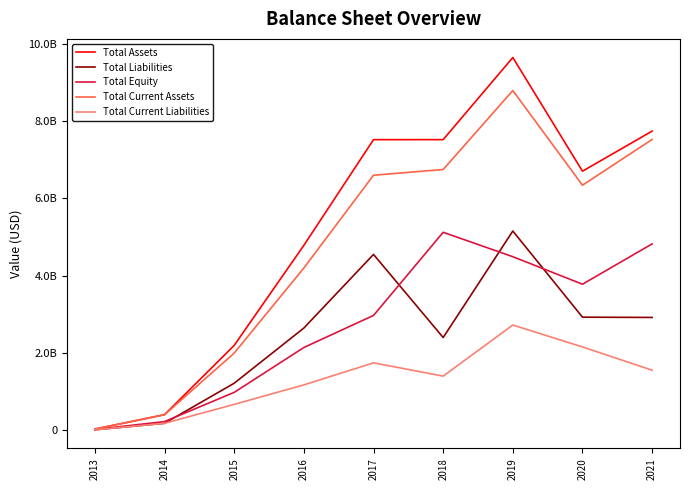

Reading left to right, transcribe all the data shown in this chart.

Total Assets: 2013=29895163.9	2014=402115309.2	2015=2195118047.5	2016=4783388000.0	2017=7518664000.0	2018=7519026000.0	2019=9644420000.0	2020=6702253000.0	2021=7739440000.0
Total Liabilities: 2013=10756926.0	2014=178729632.2	2015=1215976312.4	2016=2643469000.0	2017=4548611000.0	2018=2398115000.0	2019=5154330000.0	2020=2924589000.0	2021=2918008000.0
Total Equity: 2013=19138237.9	2014=223385677.1	2015=979141735.1	2016=2139919000.0	2017=2970053000.0	2018=5120911000.0	2019=4490090000.0	2020=3777664000.0	2021=4821432000.0
Total Current Assets: 2013=28907344.8	2014=398697406.7	2015=1995682845.3	2016=4197206000.0	2017=6598198000.0	2018=6746067000.0	2019=8789241000.0	2020=6339818000.0	2021=7523736000.0
Total Current Liabilities: 2013=10756926.0	2014=178729632.2	2015=668365328.1	2016=1172469000.0	2017=1743386000.0	2018=1399301000.0	2019=2721837000.0	2020=2154659000.0	2021=1552979000.0